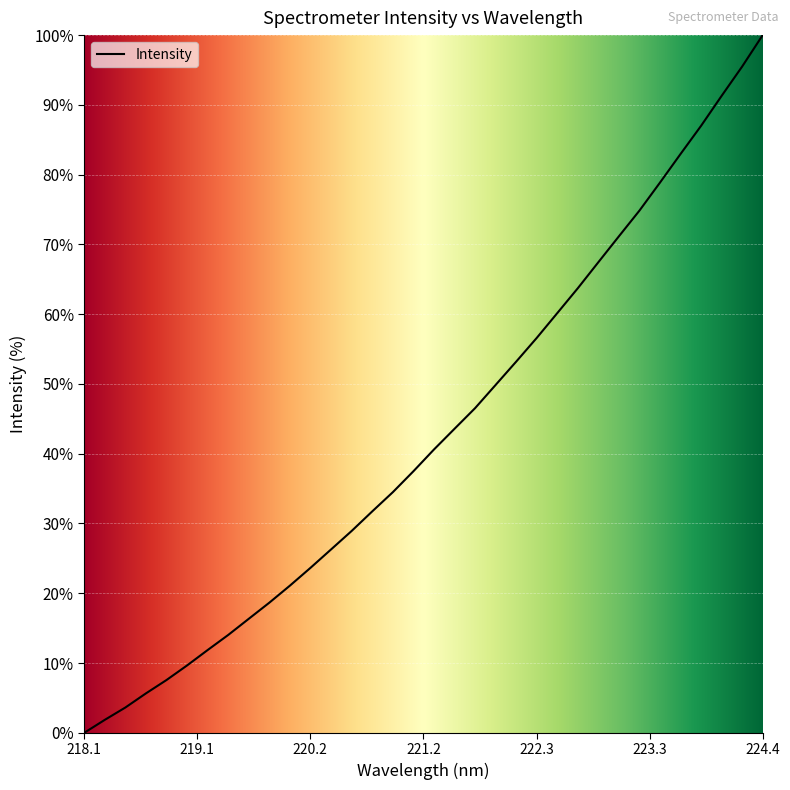

What is the average value?

42.8